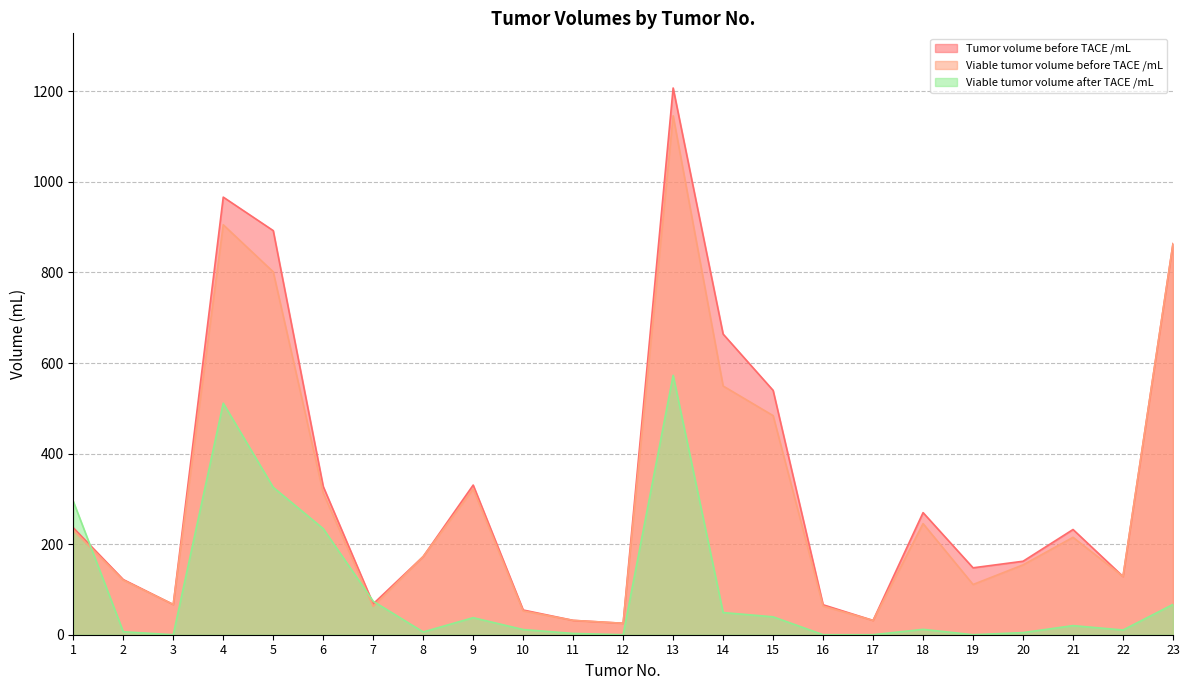

True or false: Viable tumor volume before TACE /mL has a value of 172.4 at 22.

False